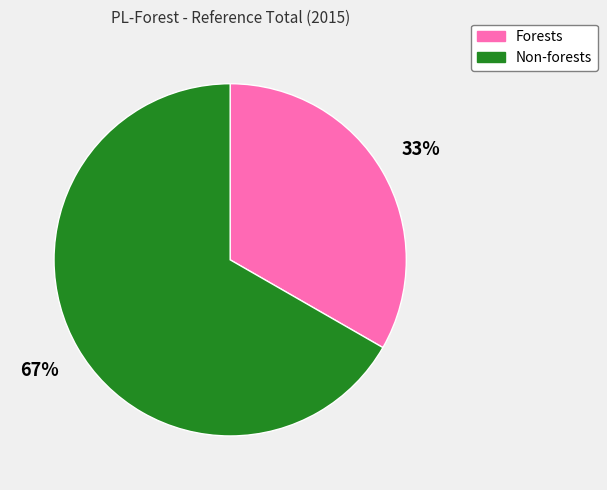

To the nearest percent, what is the combined percentage of Forests and Non-forests?

100%